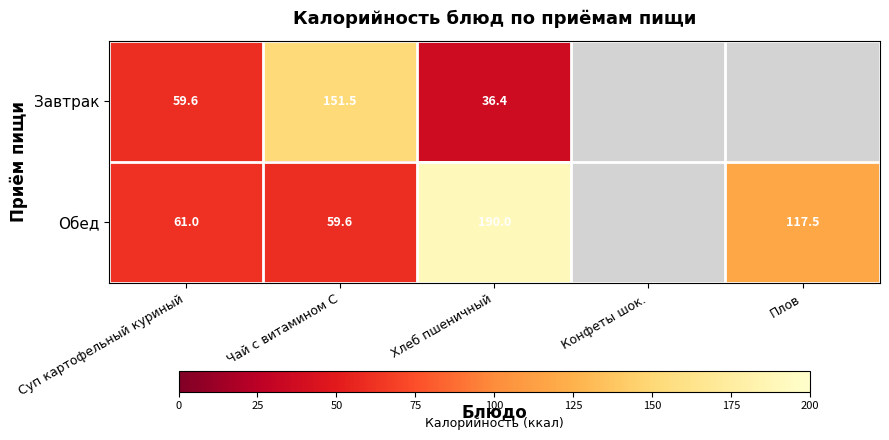

What is the difference between the Обед values at Чай с витамином С and Суп картофельный куриный?

1.4